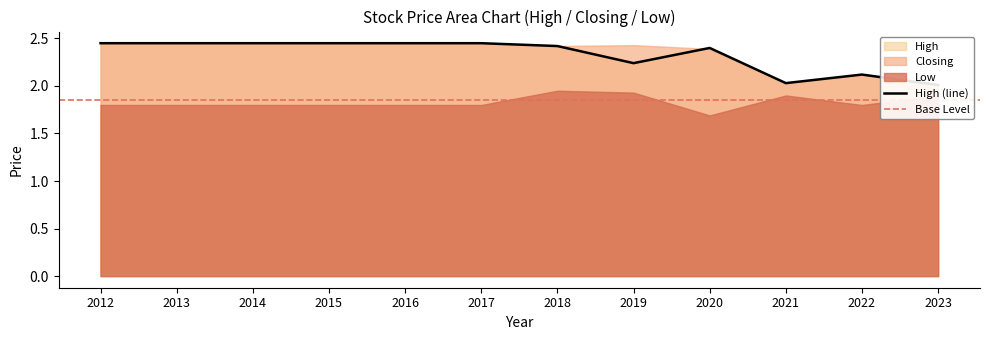

What is the maximum value for High?

2.5